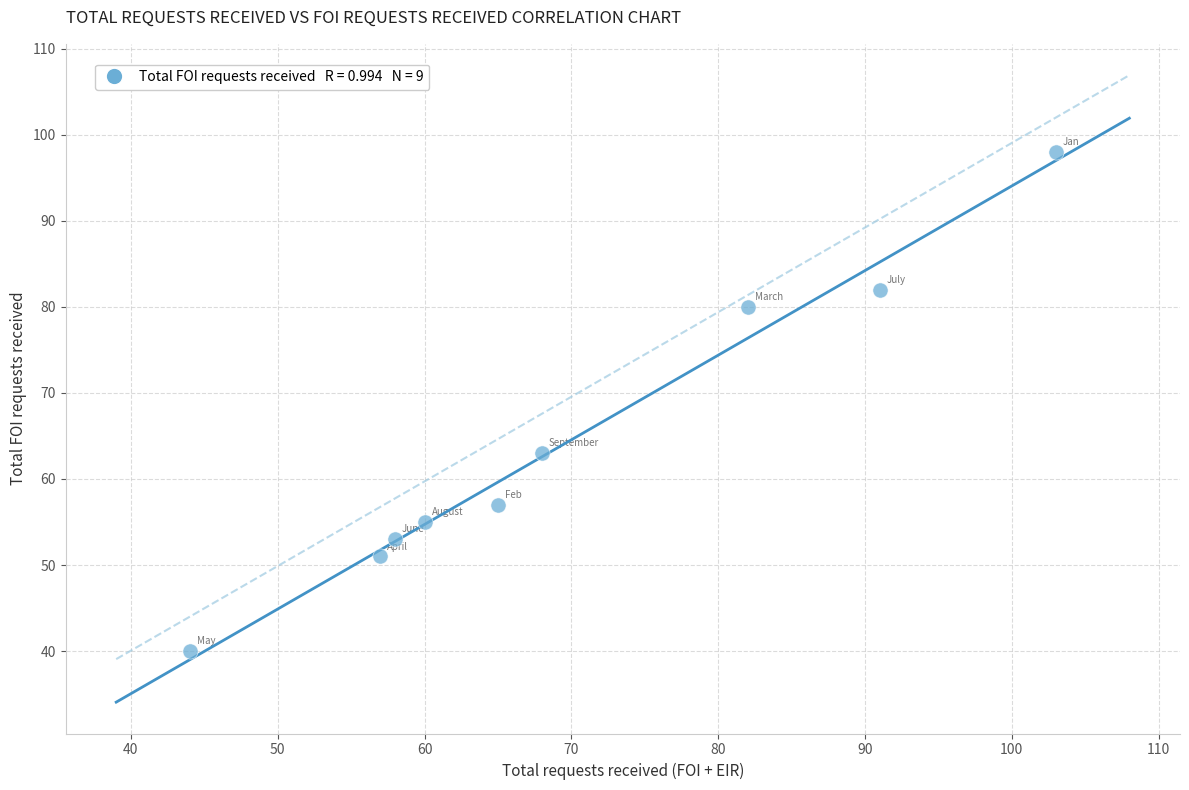

What Y value in the scatter plot is closest to 69?

63